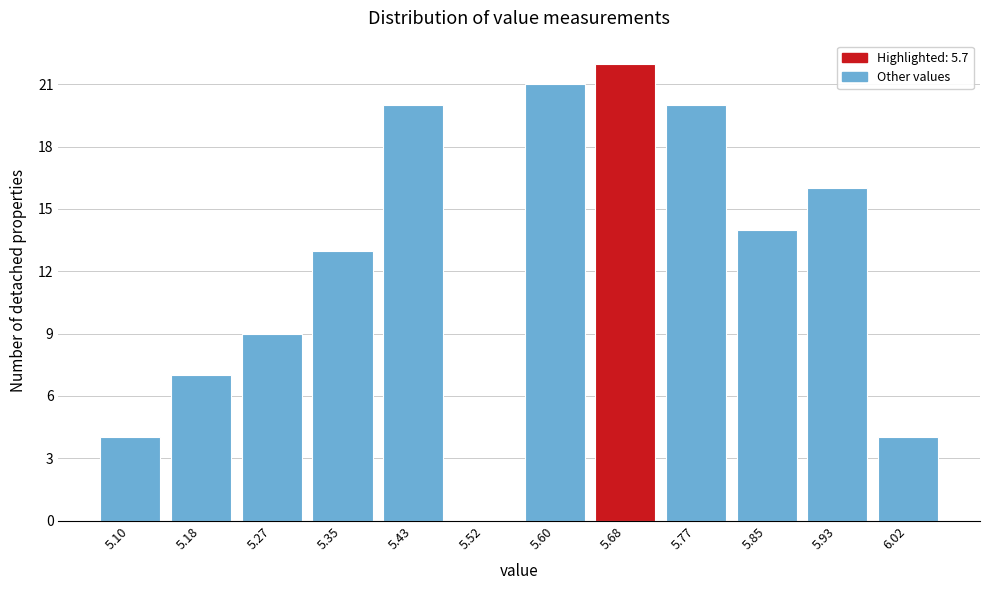

Reading left to right, what are all the values shown in this chart?

5.10=4	5.18=7	5.27=9	5.35=13	5.43=20	5.52=0	5.60=21	5.68=22	5.77=20	5.85=14	5.93=16	6.02=4